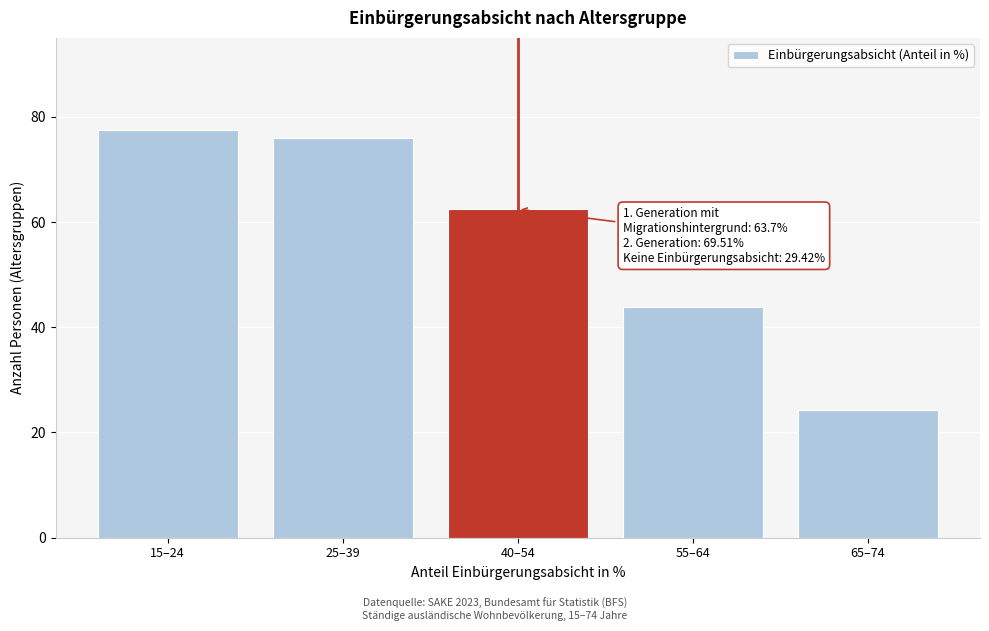

Reading right to left, what are all the values shown in this chart?

65–74=24.4	55–64=43.9	40–54=62.5	25–39=75.9	15–24=77.4